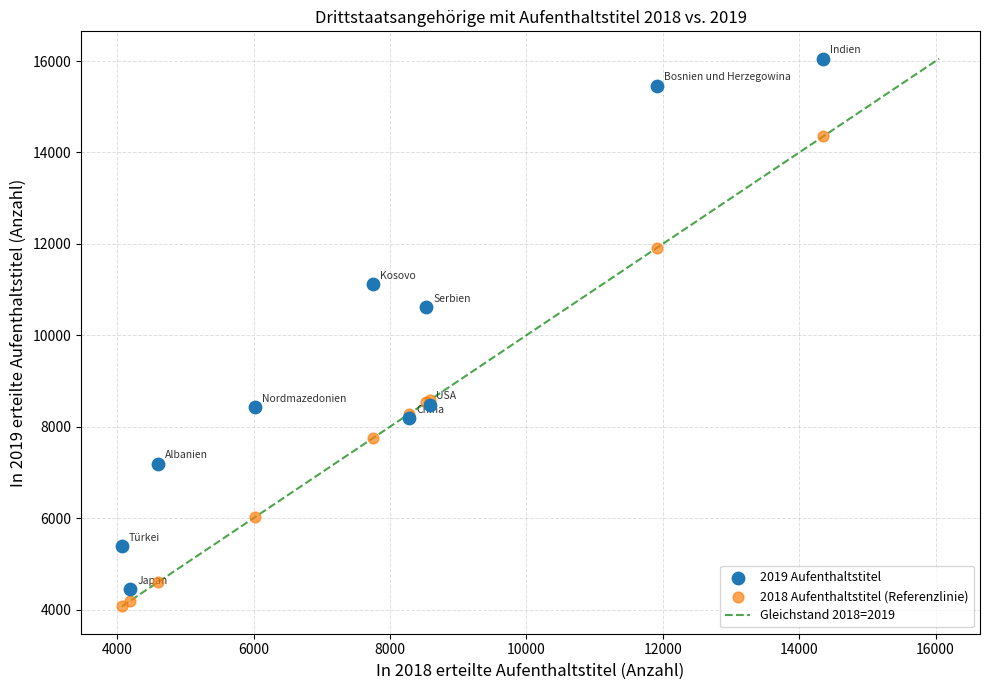

Which series has the widest spread of Y values?

2019 Aufenthaltstitel